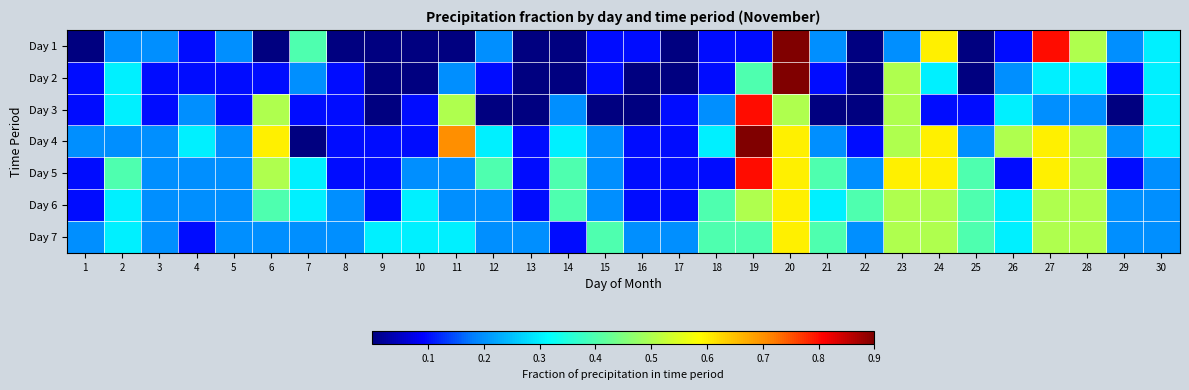

Reading left to right, list all the values displayed in this chart.

Day 1: 1=0.0	2=0.2	3=0.2	4=0.1	5=0.2	6=0.0	7=0.4	8=0.0	9=0.0	10=0.0	11=0.0	12=0.2	13=0.0	14=0.0	15=0.1	16=0.1	17=0.0	18=0.1	19=0.1	20=0.9	21=0.2	22=0.0	23=0.2	24=0.6	25=0.0	26=0.1	27=0.8	28=0.5	29=0.2	30=0.3
Day 2: 1=0.1	2=0.3	3=0.1	4=0.1	5=0.1	6=0.1	7=0.2	8=0.1	9=0.0	10=0.0	11=0.2	12=0.1	13=0.0	14=0.0	15=0.1	16=0.0	17=0.0	18=0.1	19=0.4	20=0.9	21=0.1	22=0.0	23=0.5	24=0.3	25=0.0	26=0.2	27=0.3	28=0.3	29=0.1	30=0.3
Day 3: 1=0.1	2=0.3	3=0.1	4=0.2	5=0.1	6=0.5	7=0.1	8=0.1	9=0.0	10=0.1	11=0.5	12=0.0	13=0.0	14=0.2	15=0.0	16=0.0	17=0.1	18=0.2	19=0.8	20=0.5	21=0.0	22=0.0	23=0.5	24=0.1	25=0.1	26=0.3	27=0.2	28=0.2	29=0.0	30=0.3
Day 4: 1=0.2	2=0.2	3=0.2	4=0.3	5=0.2	6=0.6	7=0.0	8=0.1	9=0.1	10=0.1	11=0.7	12=0.3	13=0.1	14=0.3	15=0.2	16=0.1	17=0.1	18=0.3	19=0.9	20=0.6	21=0.2	22=0.1	23=0.5	24=0.6	25=0.2	26=0.5	27=0.6	28=0.5	29=0.2	30=0.3
Day 5: 1=0.1	2=0.4	3=0.2	4=0.2	5=0.2	6=0.5	7=0.3	8=0.1	9=0.1	10=0.2	11=0.2	12=0.4	13=0.1	14=0.4	15=0.2	16=0.1	17=0.1	18=0.1	19=0.8	20=0.6	21=0.4	22=0.2	23=0.6	24=0.6	25=0.4	26=0.1	27=0.6	28=0.5	29=0.1	30=0.2
Day 6: 1=0.1	2=0.3	3=0.2	4=0.2	5=0.2	6=0.4	7=0.3	8=0.2	9=0.1	10=0.3	11=0.2	12=0.2	13=0.1	14=0.4	15=0.2	16=0.1	17=0.1	18=0.4	19=0.5	20=0.6	21=0.3	22=0.4	23=0.5	24=0.5	25=0.4	26=0.3	27=0.5	28=0.5	29=0.2	30=0.2
Day 7: 1=0.2	2=0.3	3=0.2	4=0.1	5=0.2	6=0.2	7=0.2	8=0.2	9=0.3	10=0.3	11=0.3	12=0.2	13=0.2	14=0.1	15=0.4	16=0.2	17=0.2	18=0.4	19=0.4	20=0.6	21=0.4	22=0.2	23=0.5	24=0.5	25=0.4	26=0.3	27=0.5	28=0.5	29=0.2	30=0.2